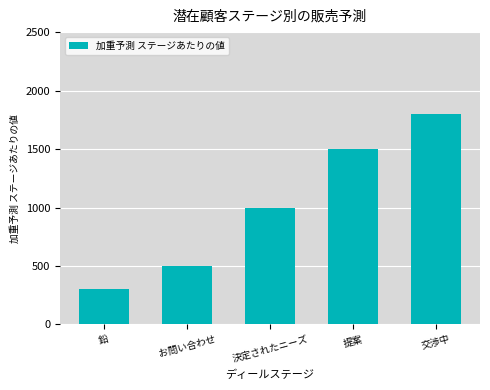

How many values are below 1000?

2